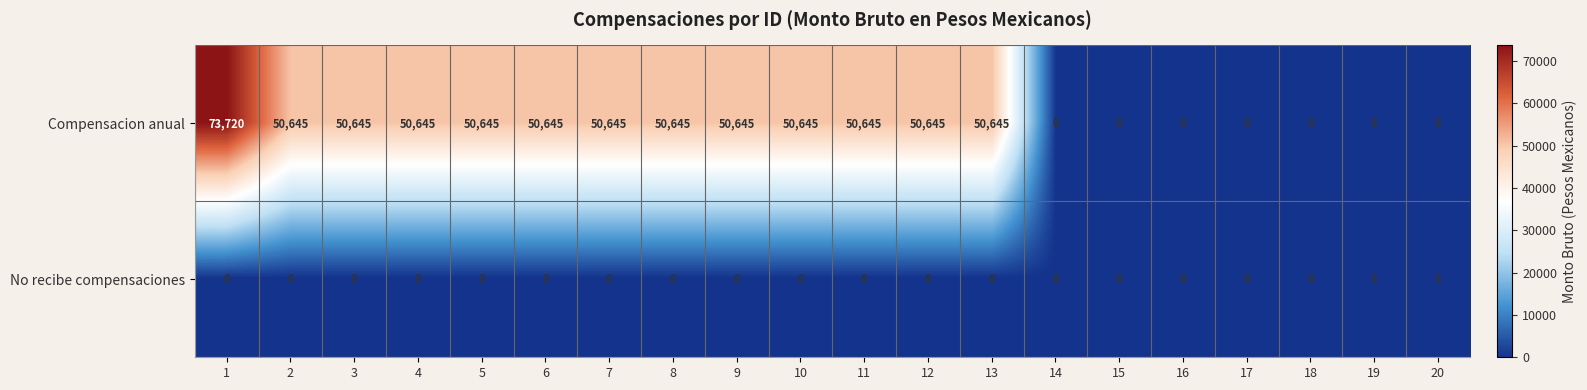

The value of Compensacion anual at 9 is 74144. True or false?

False